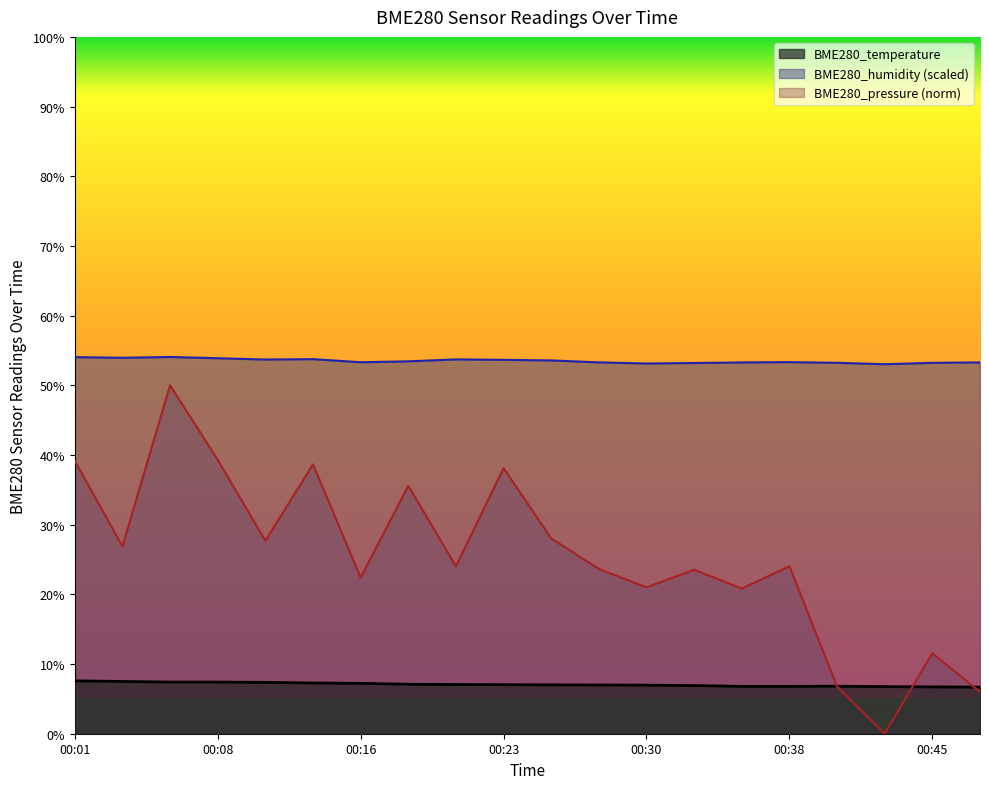

Where is the first local maximum for BME280_pressure?

00:06